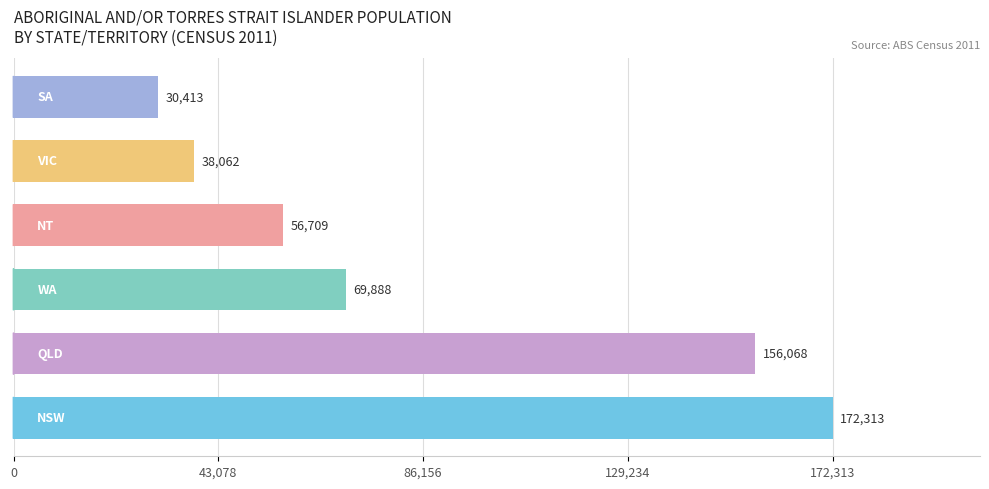

What is the greatest value displayed?

172313